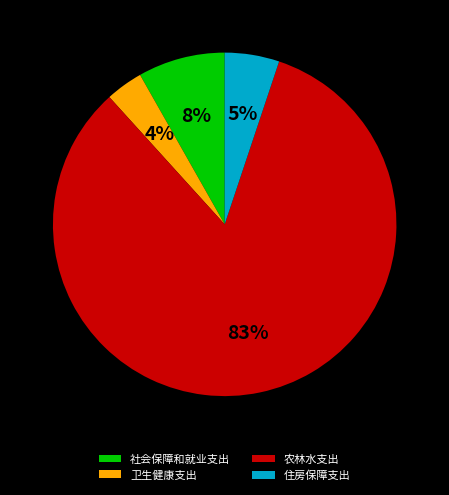

To the nearest percent, what is the average slice percentage?

25%